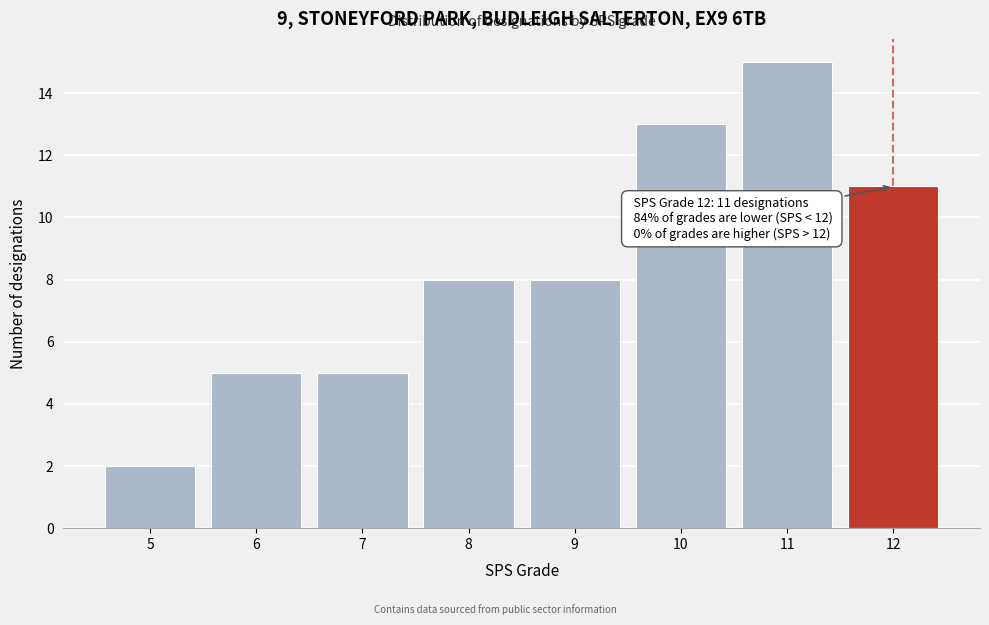

Reading right to left, what are all the values shown in this chart?

11	15	13	8	8	5	5	2